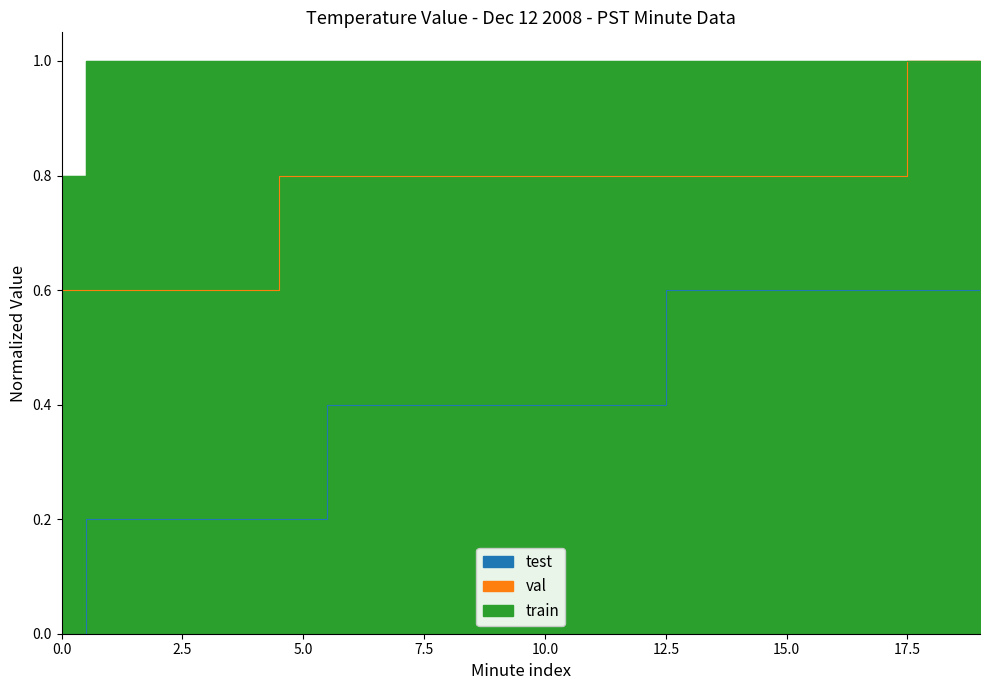

What is the sum of the val values at 6 and 14?

1.6